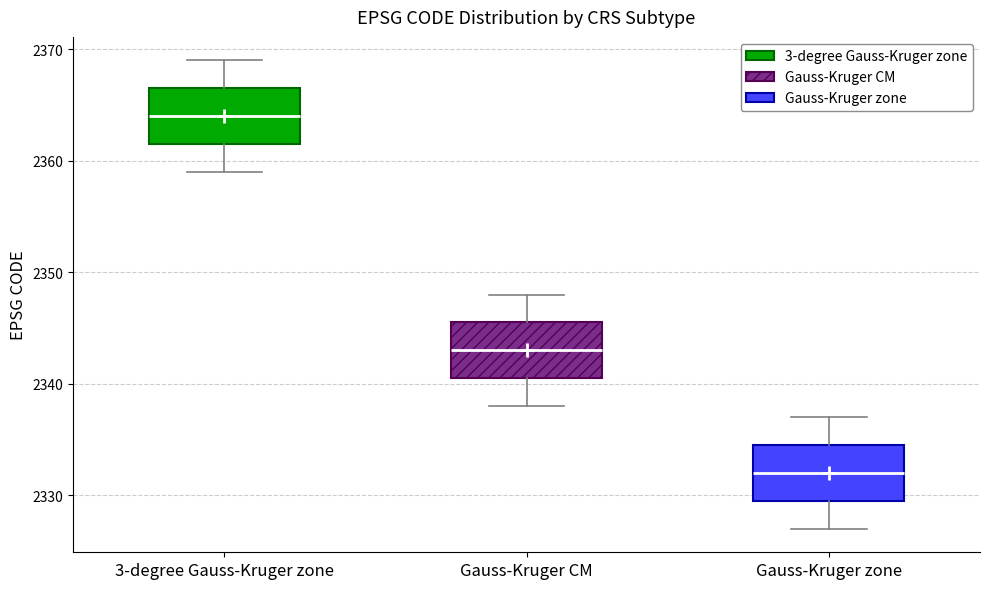

Reading left to right, read every box against the y-axis: the position of its median line, the range the box covers, and the ends of its whiskers. The values are not printed on the chart, so give them approximately, as read against the axis.

3-degree Gauss-Kruger zone: median 2364, box 2362 to 2367, whiskers 2359 to 2369
Gauss-Kruger CM: median 2343, box 2341 to 2346, whiskers 2338 to 2348
Gauss-Kruger zone: median 2332, box 2330 to 2335, whiskers 2327 to 2337